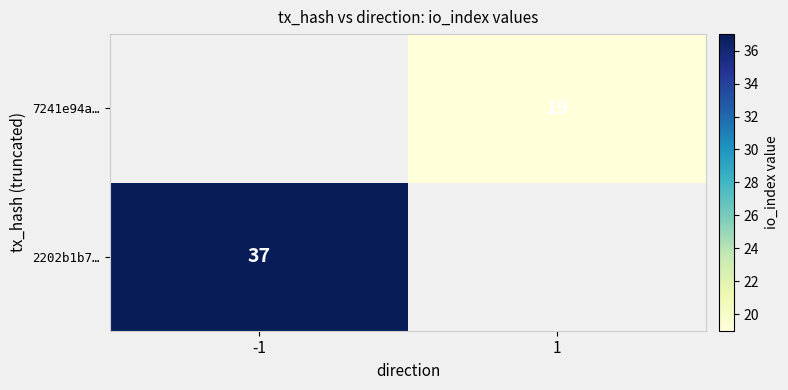

True or false: 2202b1b7… has a value of 62 at -1.

False